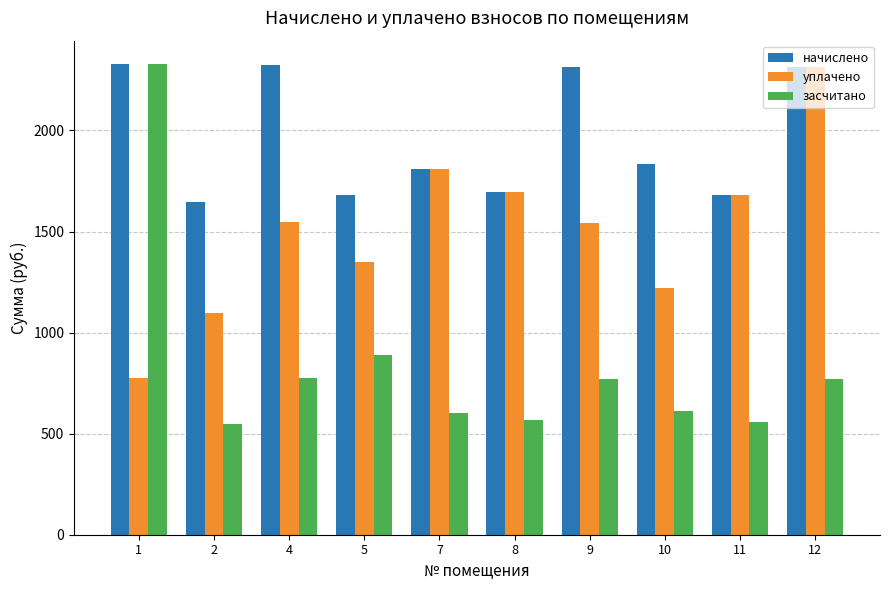

What is the average value of the начислено series?

1962.4